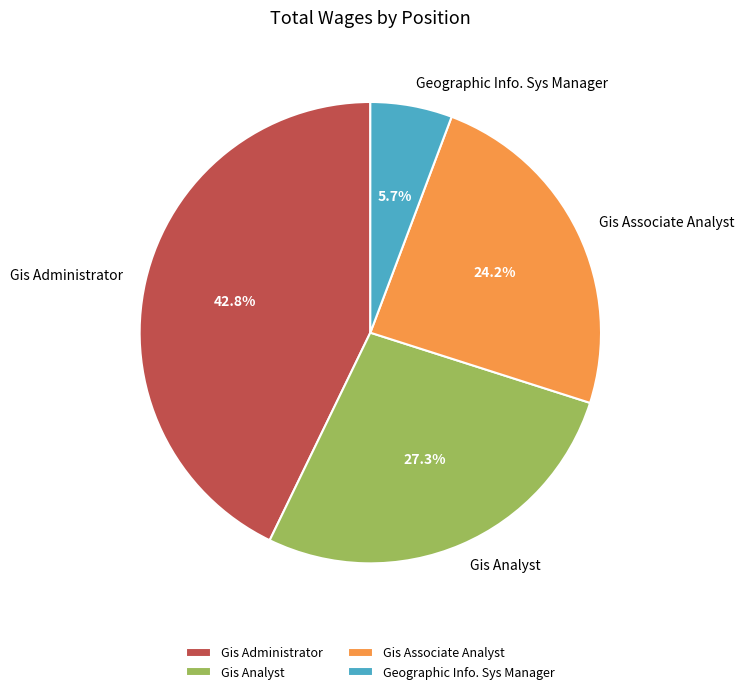

Approximately how many times larger is the value at Gis Associate Analyst compared to Gis Administrator?

0.6